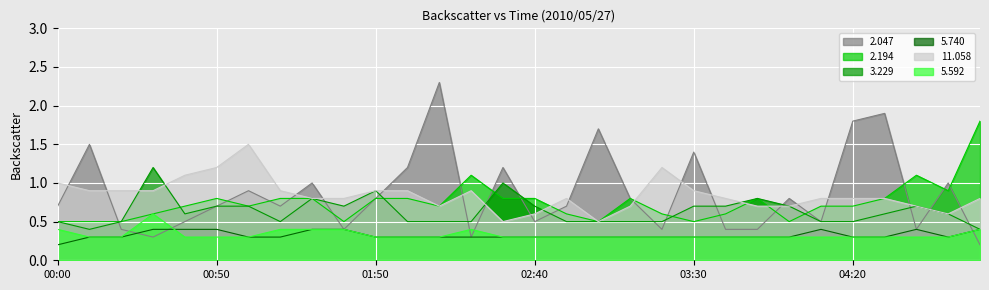

How many distinct data groups are displayed?

6